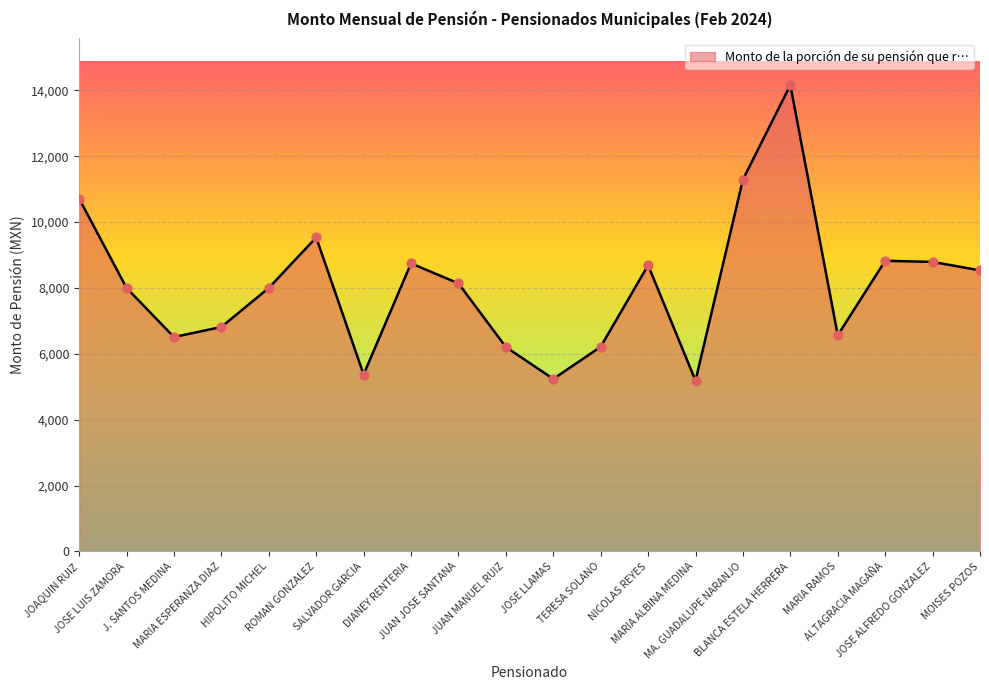

What is the change in value from JOAQUIN RUIZ to SALVADOR GARCIA?

-5342